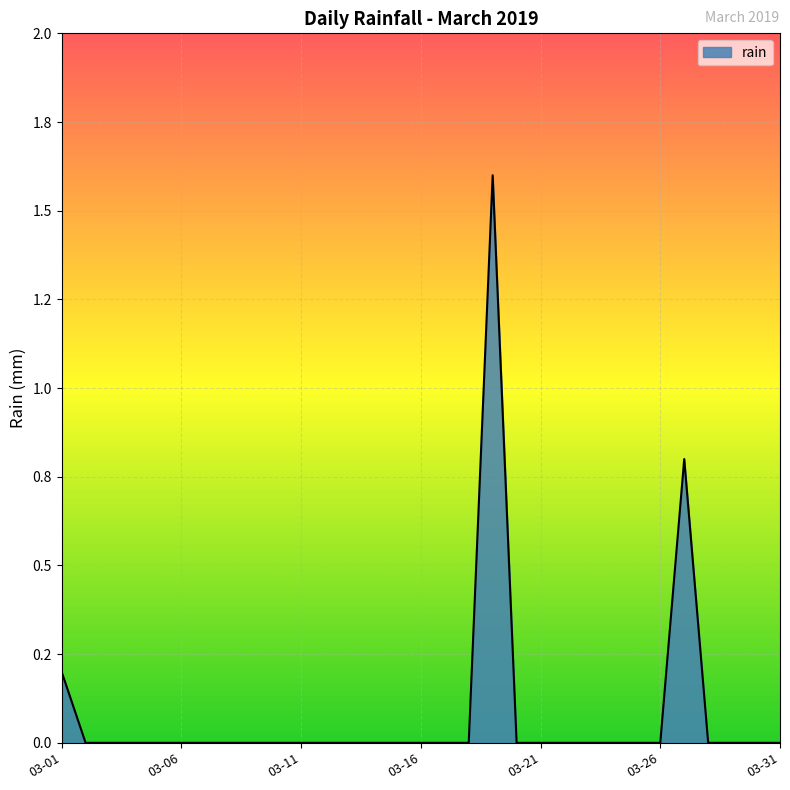

Does the chart display data point markers on the line(s)?

No